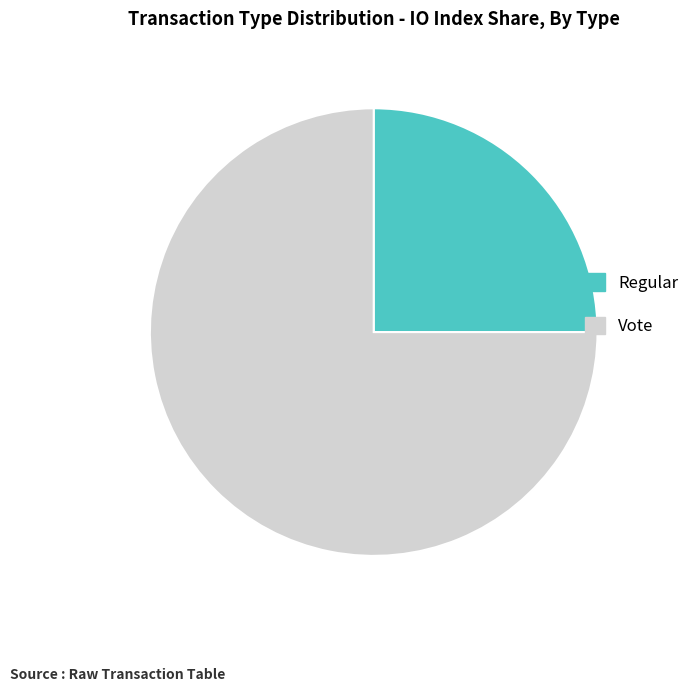

Do Vote and Regular together represent more than half of the pie?

Yes